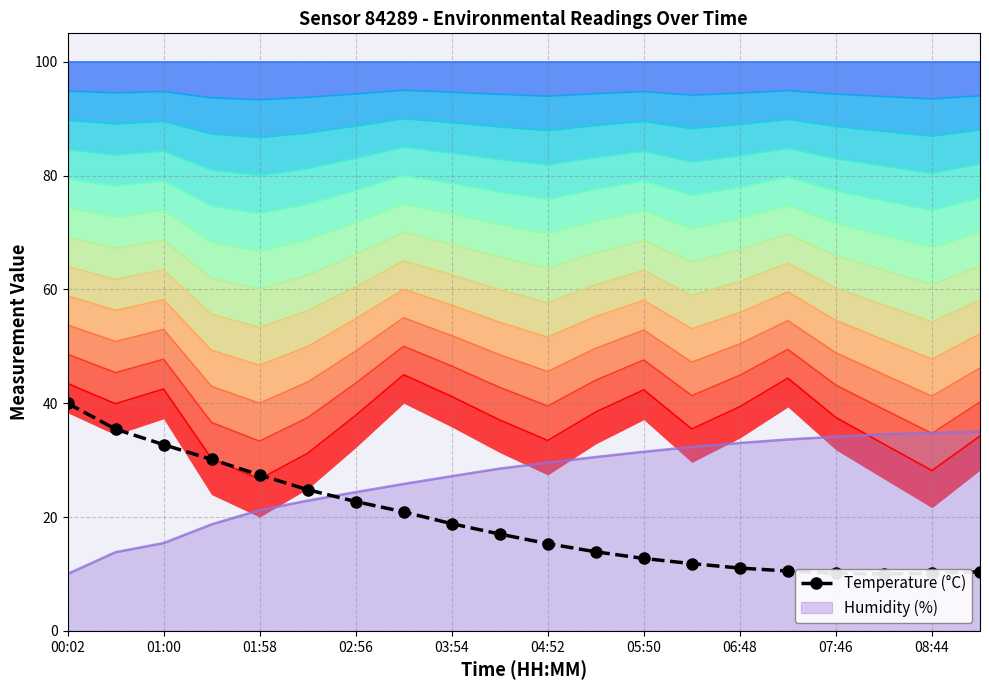

What is the greatest value displayed?

45.0